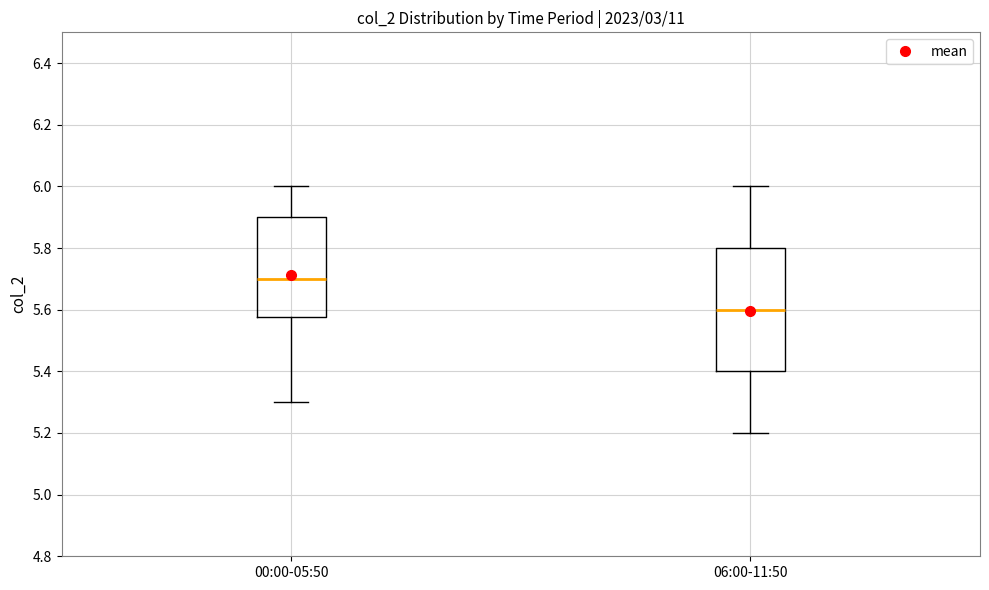

Which box has the highest median line?

00:00-05:50